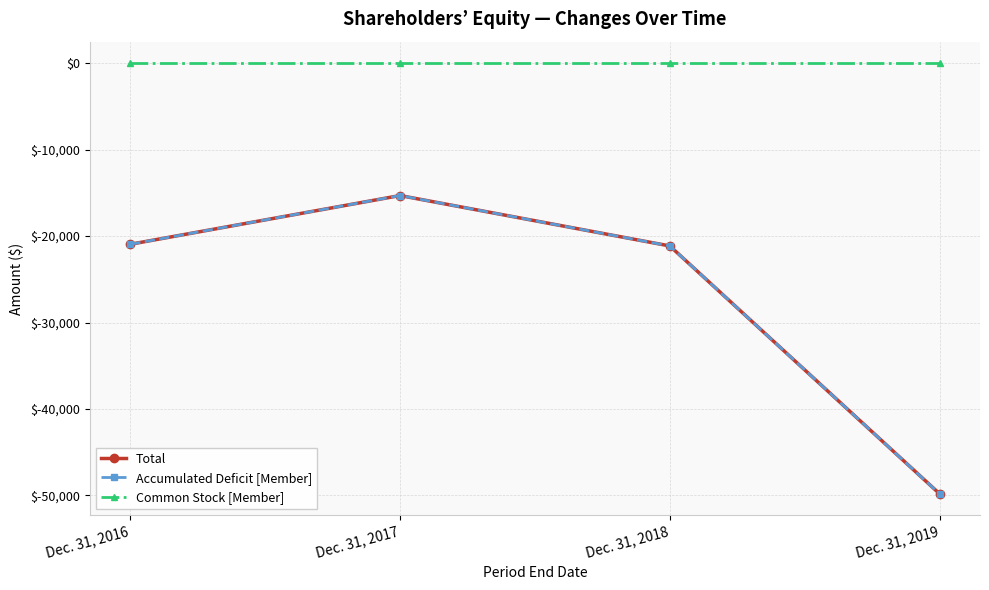

Does the chart display data point markers on the line(s)?

Yes